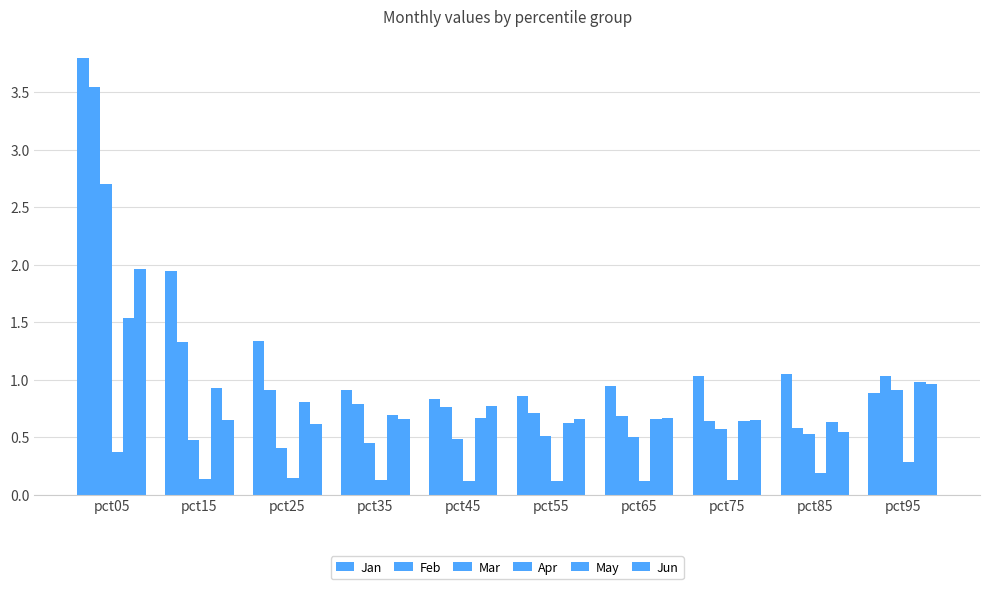

How many groups of bars are there?

10